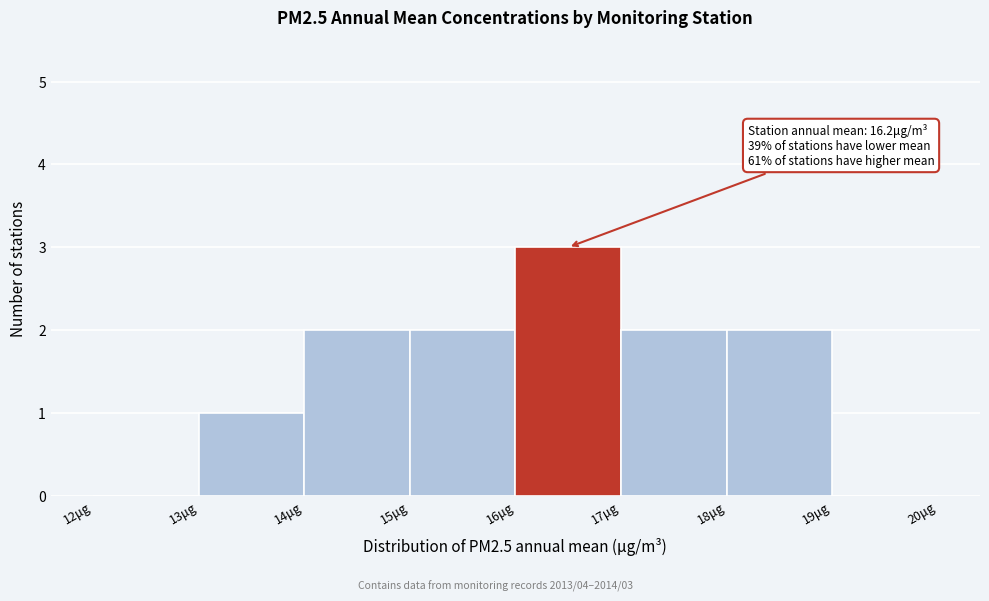

Over which range of the x-axis is the bar tallest?

16 to 17